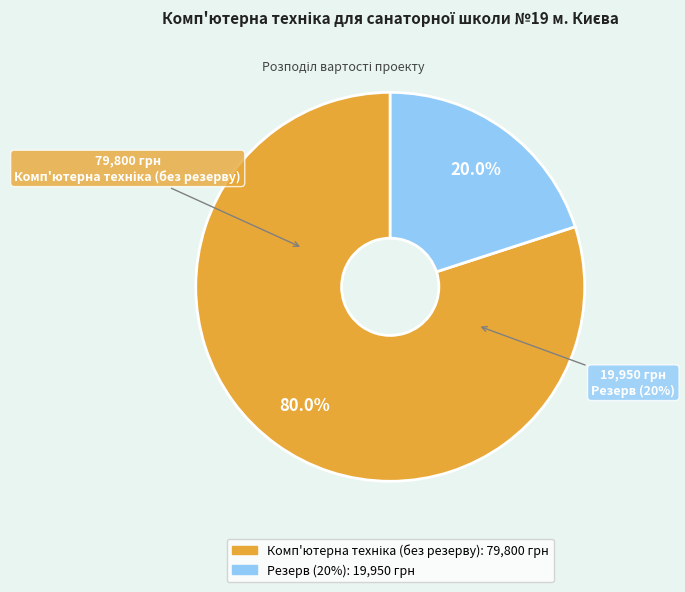

How many segments does this pie chart have?

2